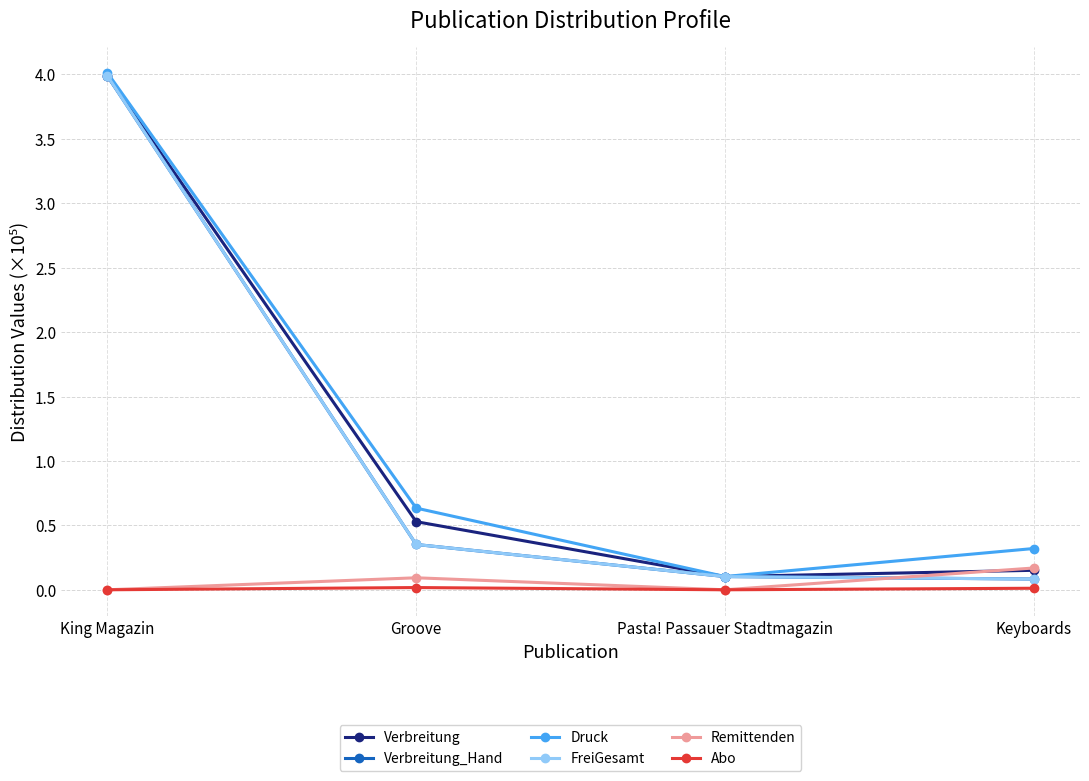

Does the chart have visible grid lines?

Yes